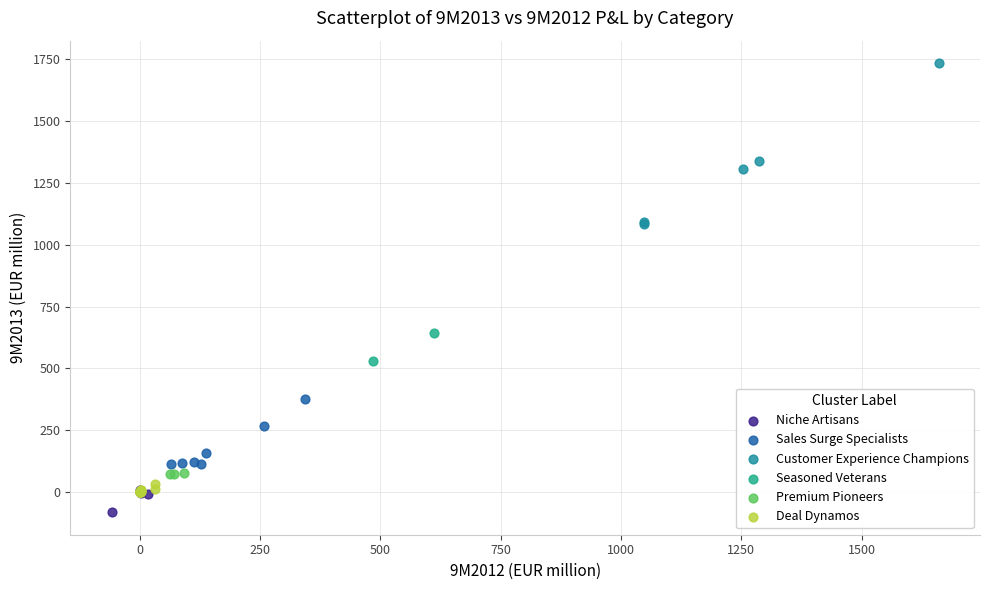

Which series reaches the maximum Y coordinate?

Customer Experience Champions